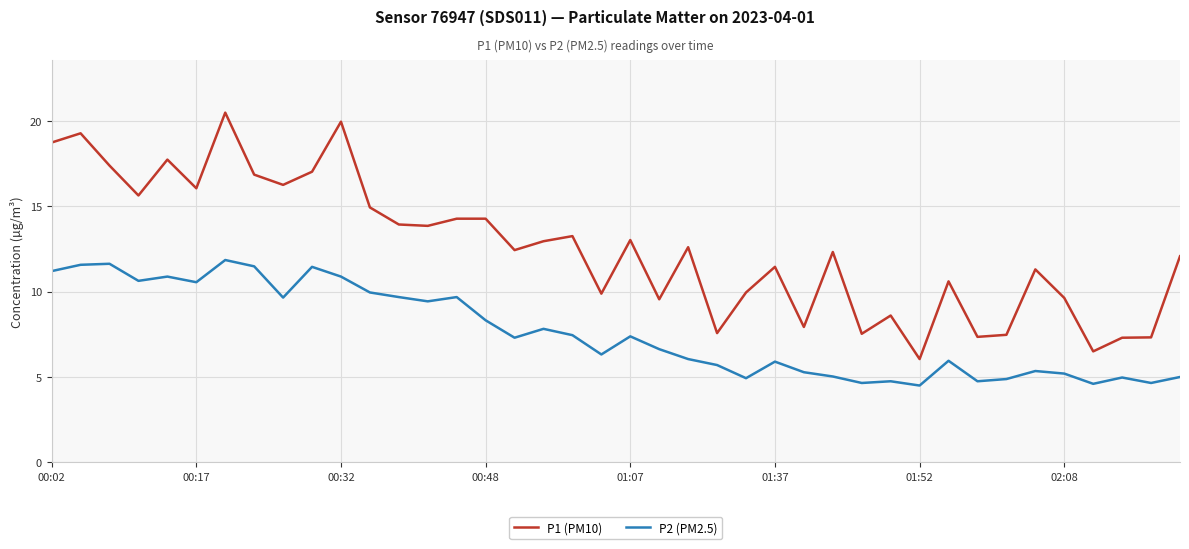

Rank the series by their maximum value, from highest to lowest.

P1 (PM10), P2 (PM2.5)